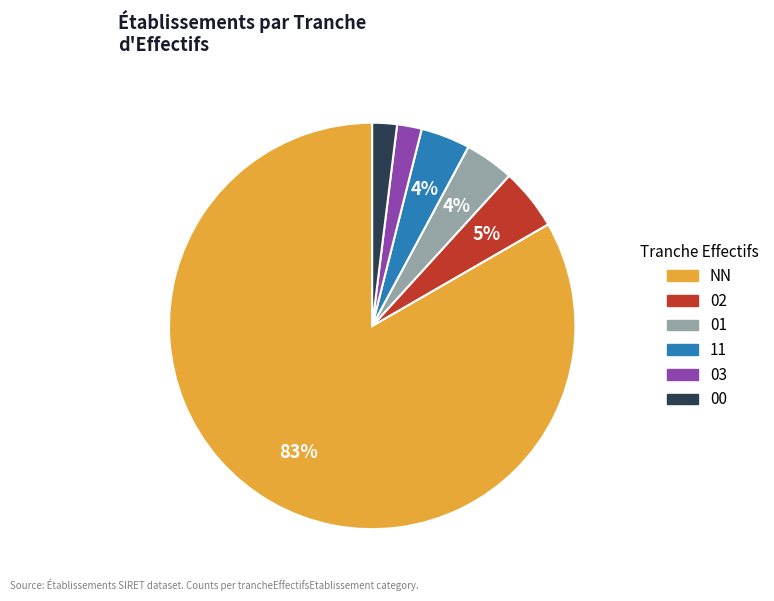

Does any single category account for the majority?

Yes